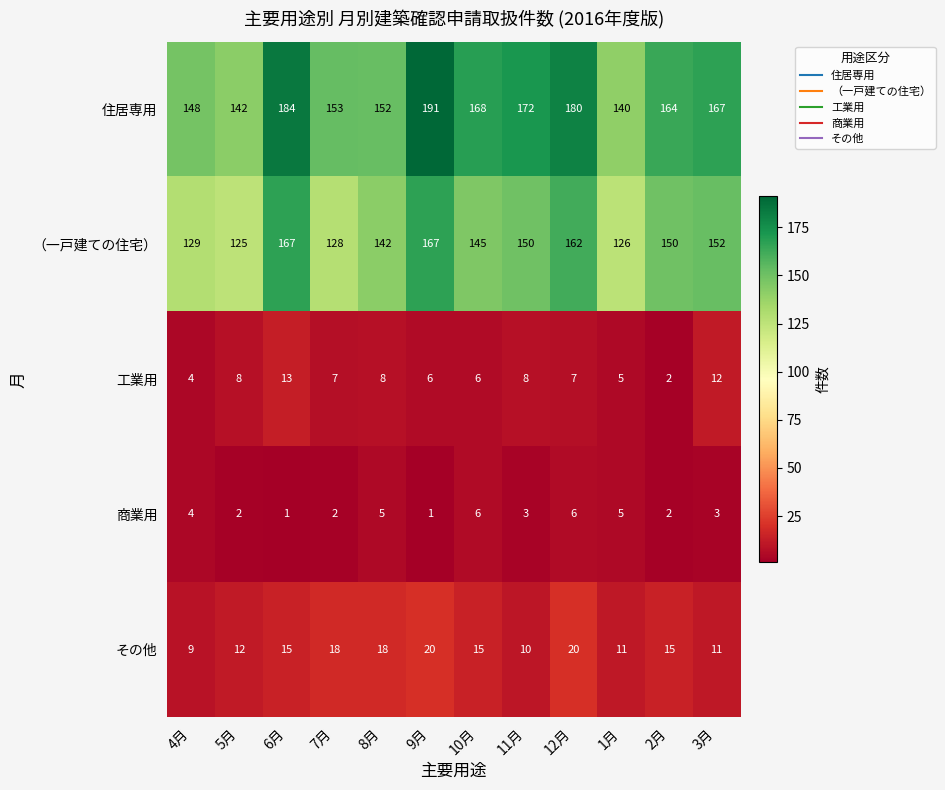

At which label is 住居専用 closest to 165?

2月